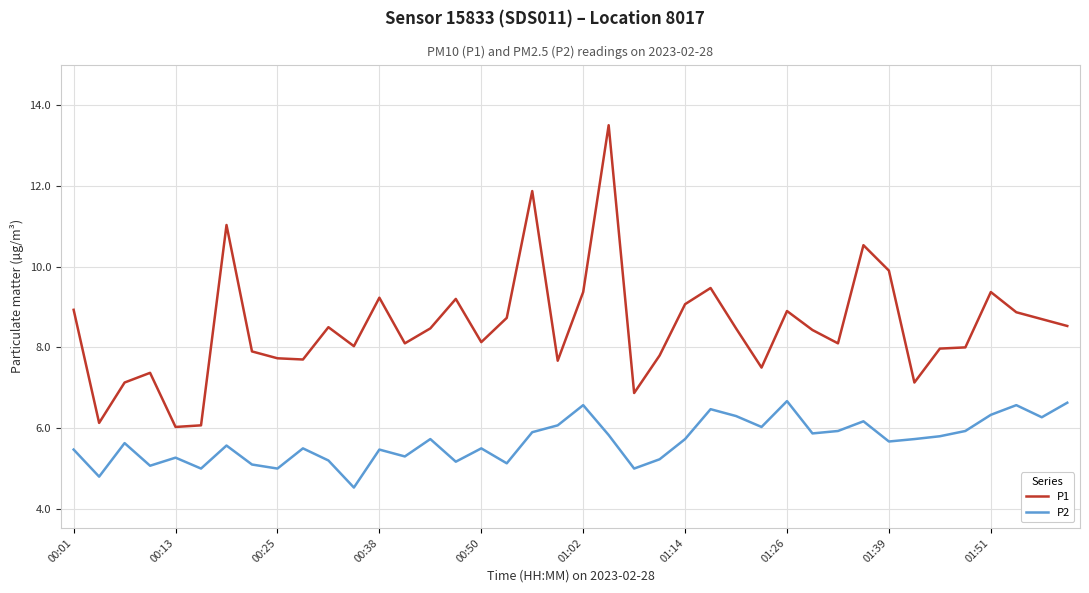

What is the difference between the maximum and minimum values in the P1 series?

7.5